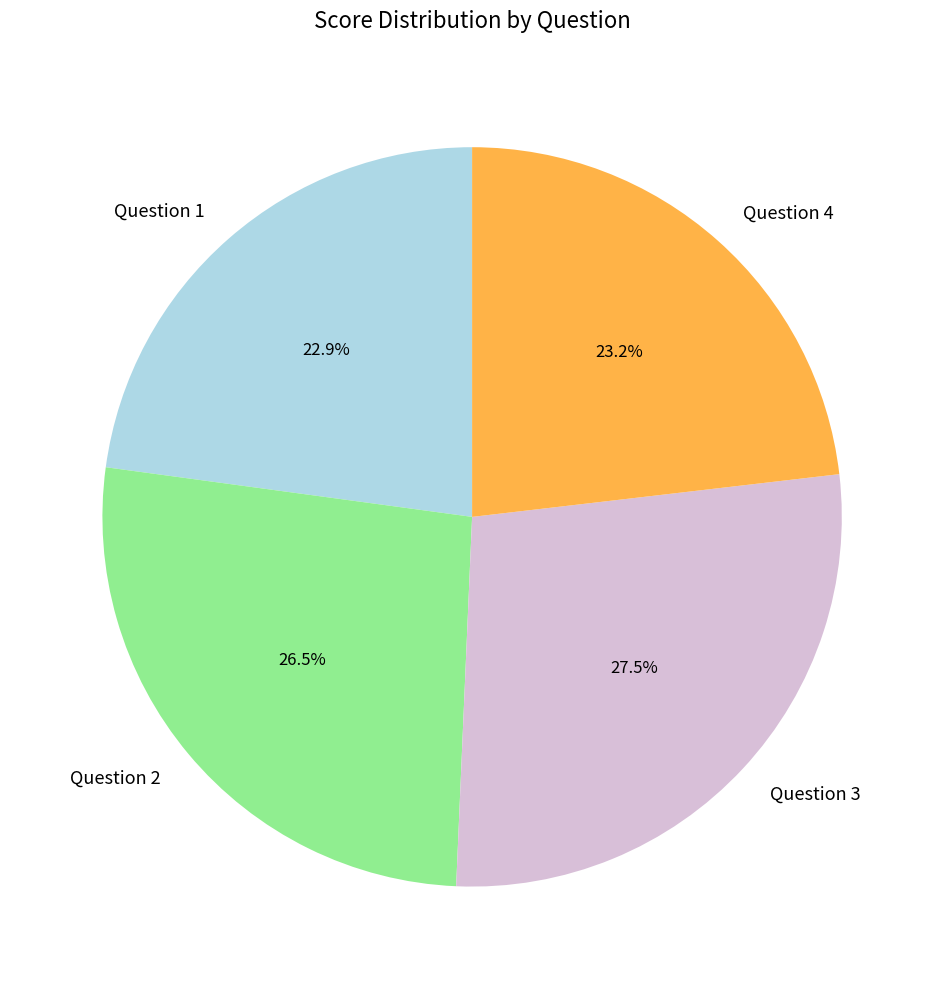

To the nearest percent, what is the average slice percentage?

25%